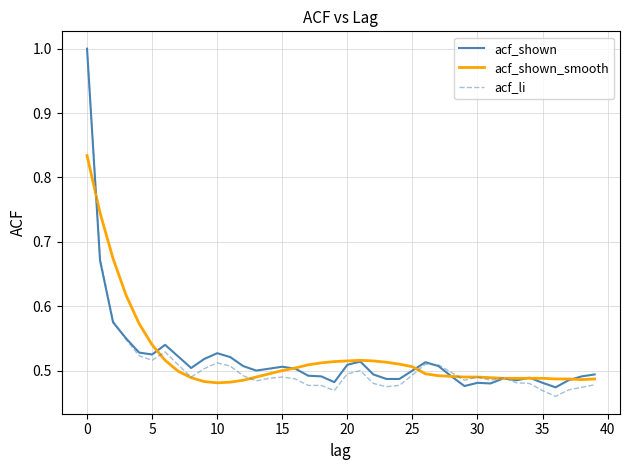

What is the maximum value for acf_li?

1.0